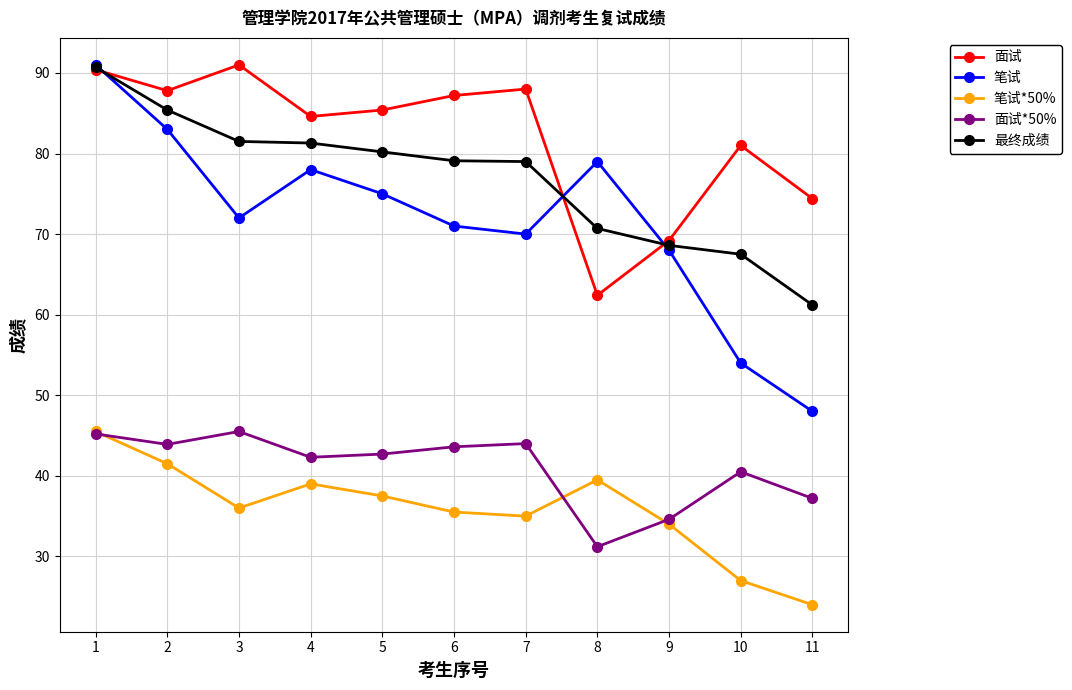

At which label is 面试 closest to 76?

11